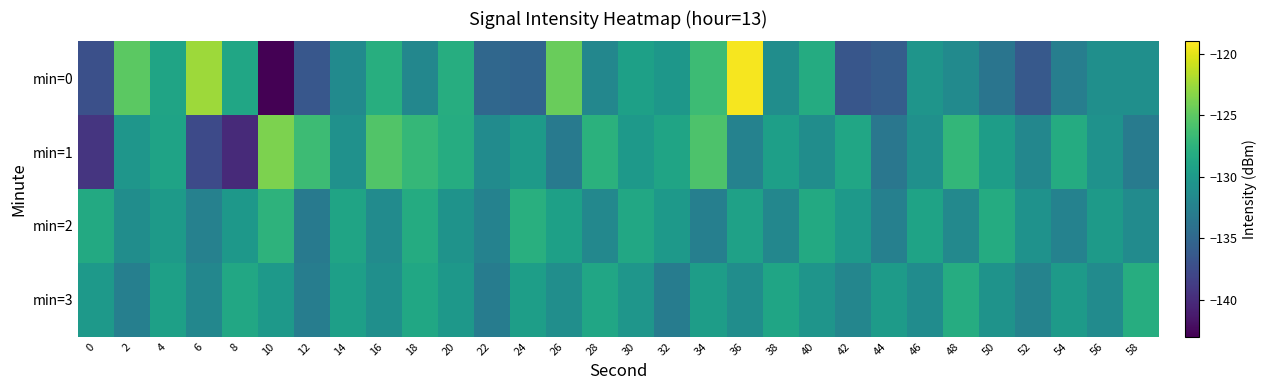

Which label corresponds to the largest value in the chart?

36